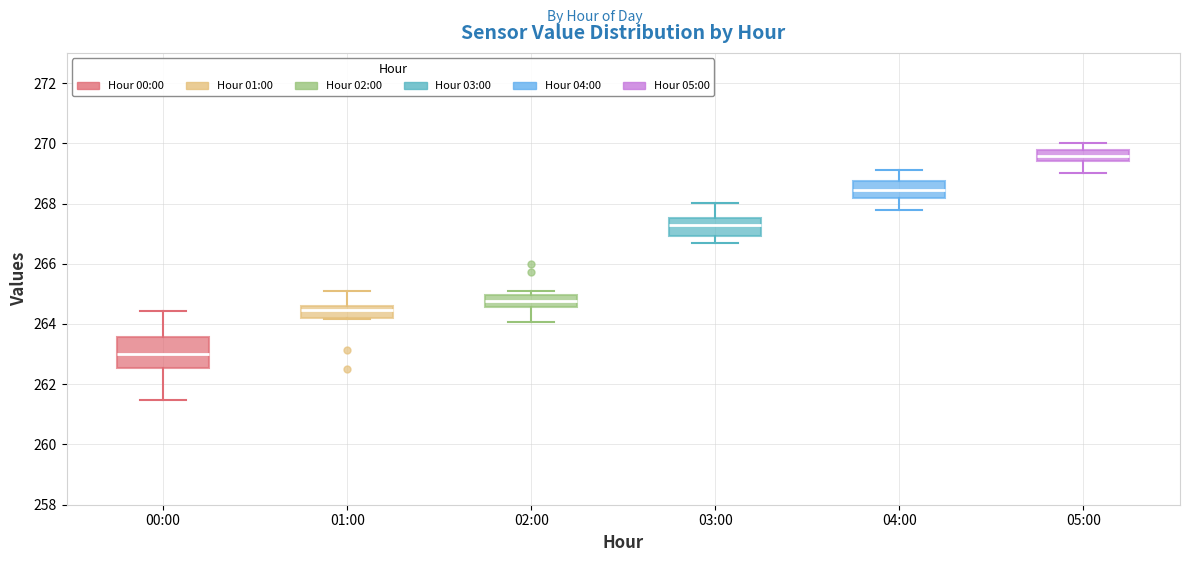

Reading left to right, transcribe this box plot: for each box, give where its median line is, the range the box spans, and where its two whiskers end, as read against the y-axis. The values are not printed on the chart, so give them approximately, as read against the axis.

00:00: median 263.0, box 262.6 to 263.6, whiskers 261.4 to 264.4
01:00: median 264.4, box 264.2 to 264.6, whiskers 264.2 to 265.2
02:00: median 264.8, box 264.6 to 265.0, whiskers 264.0 to 265.2
03:00: median 267.2, box 267.0 to 267.6, whiskers 266.8 to 268.0
04:00: median 268.4, box 268.2 to 268.8, whiskers 267.8 to 269.2
05:00: median 269.6, box 269.4 to 269.8, whiskers 269.0 to 270.0